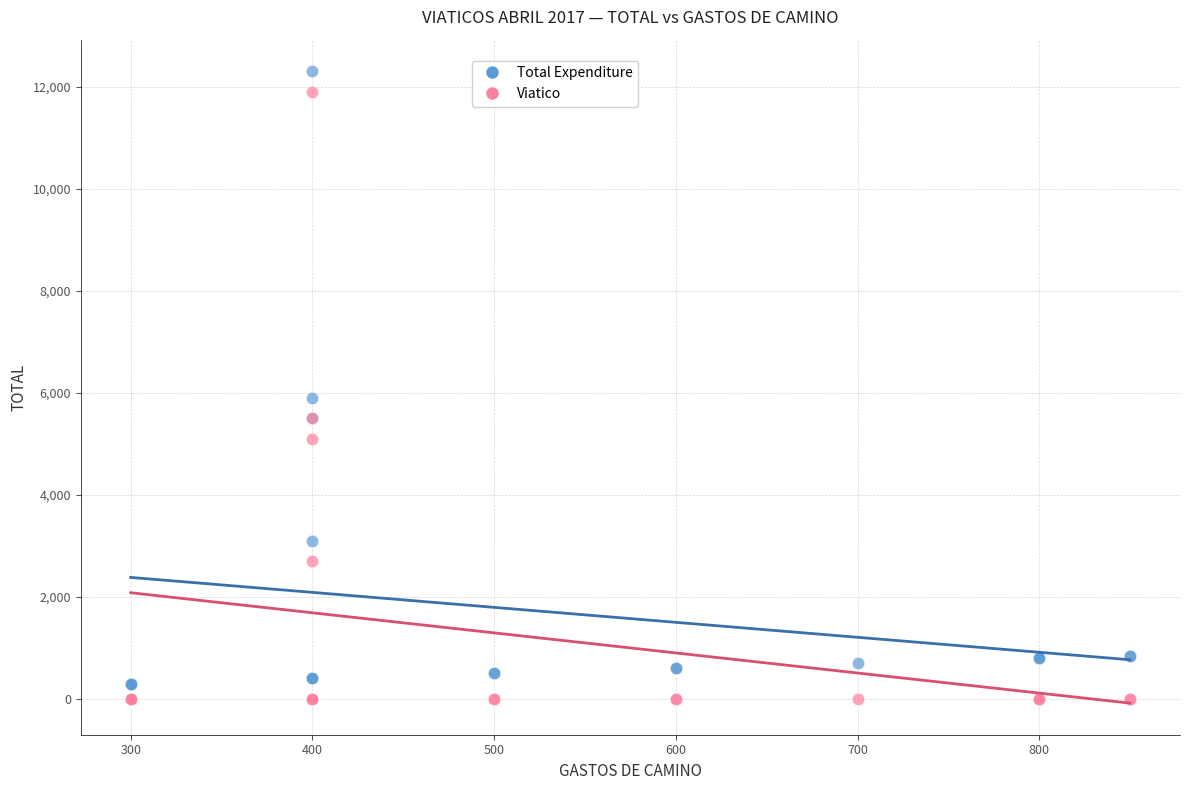

In the Total Expenditure series, what Y value is closest to 6300?

5900